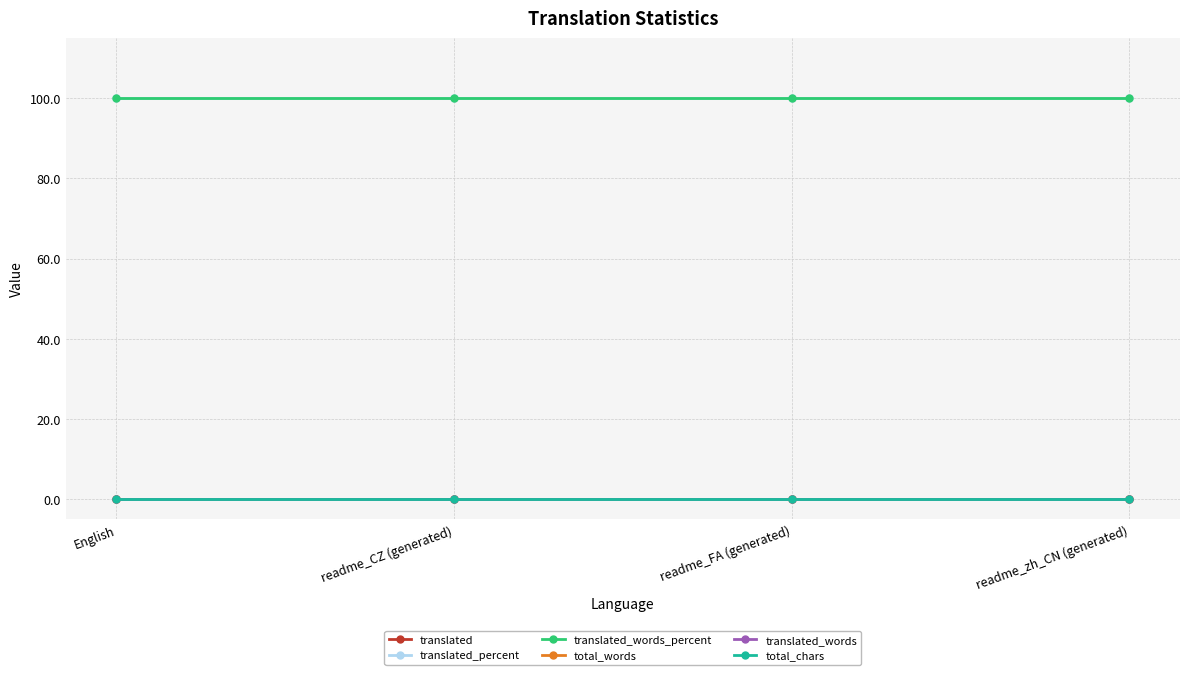

List the labels in order of translated value, largest first.

English, readme_CZ (generated), readme_FA (generated), readme_zh_CN (generated)